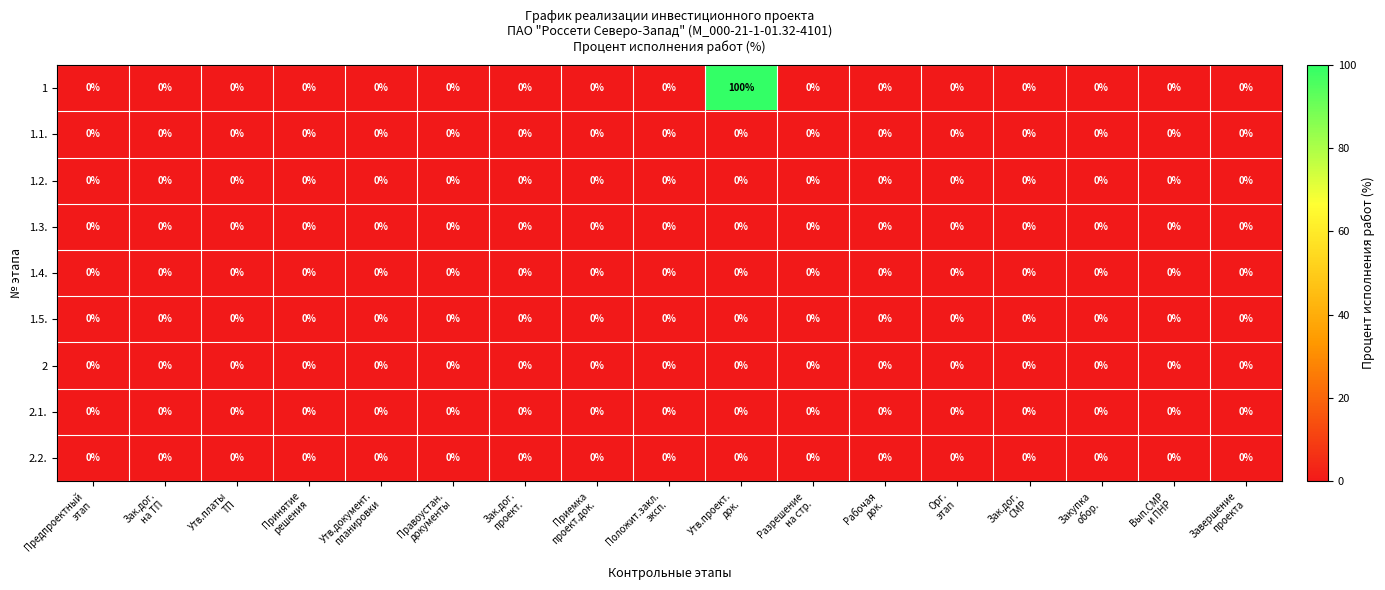

What is the average value of the 1 series?

6